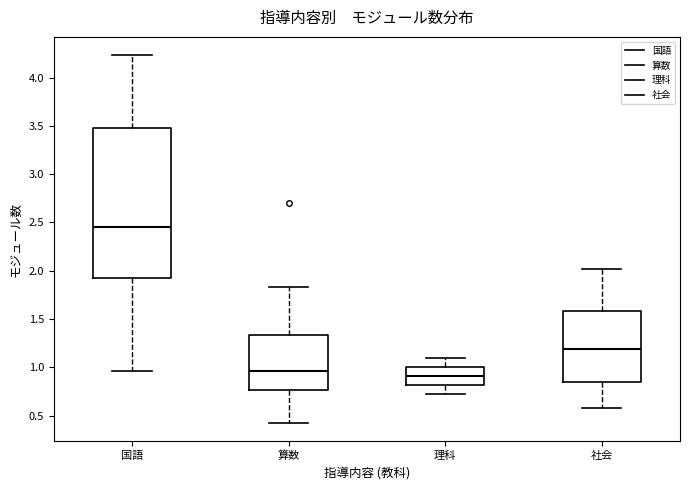

Where is the lower edge of the box for 国語 on the y-axis? The values are not printed on the chart, so give them approximately, as read against the axis.

1.95